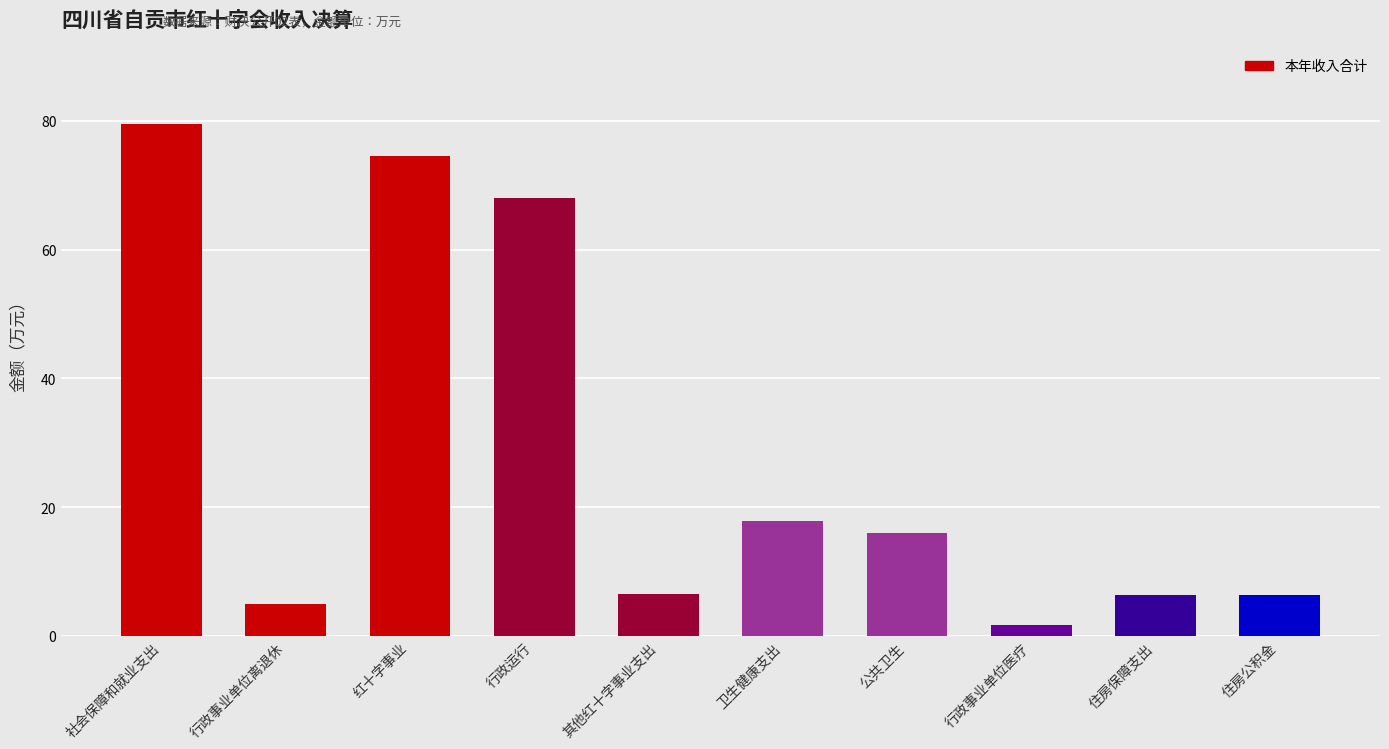

Which label corresponds to the largest value in the chart?

社会保障和就业支出